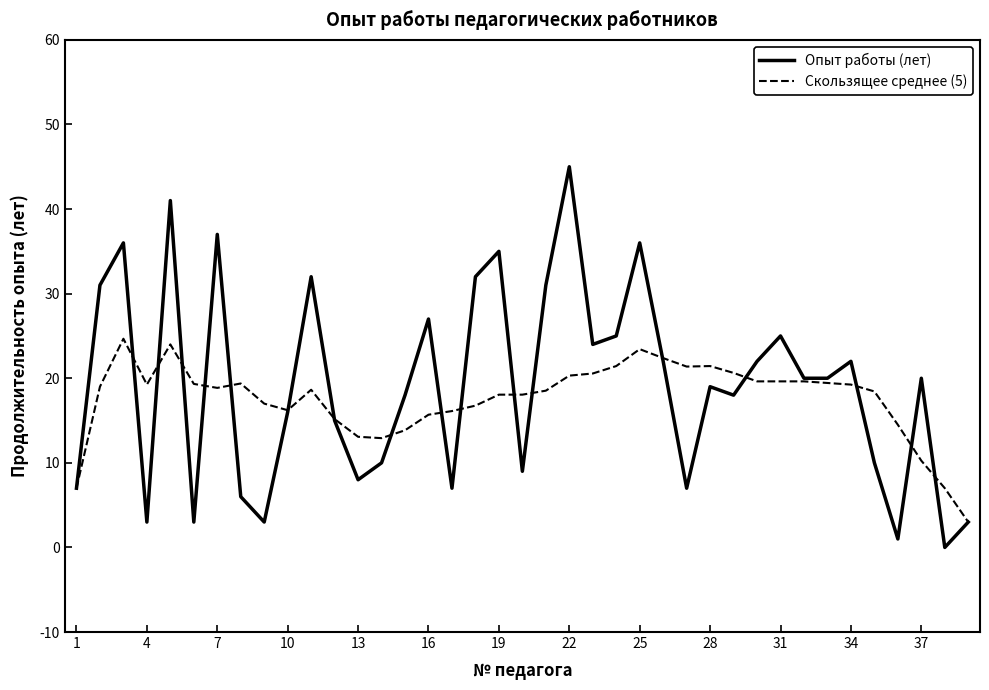

List the series in order of their peak value, lowest first.

Скользящее среднее (5), Опыт работы (лет)